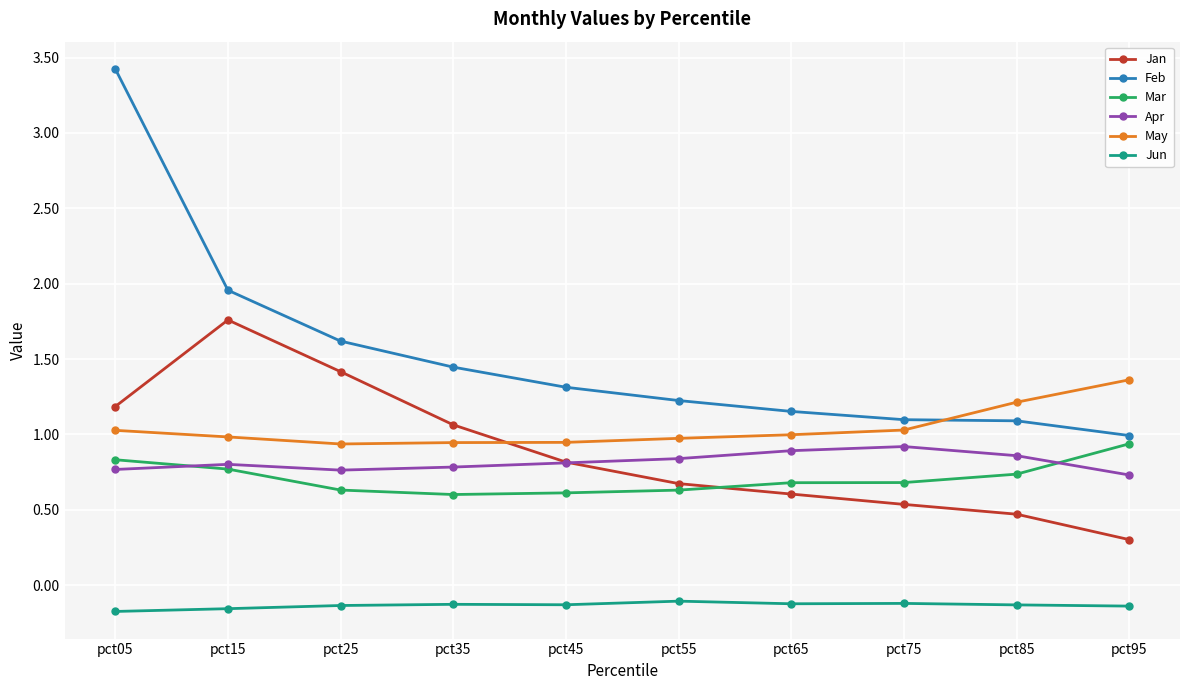

Between which two adjacent categories do Jan and May first intersect?

pct35 and pct45